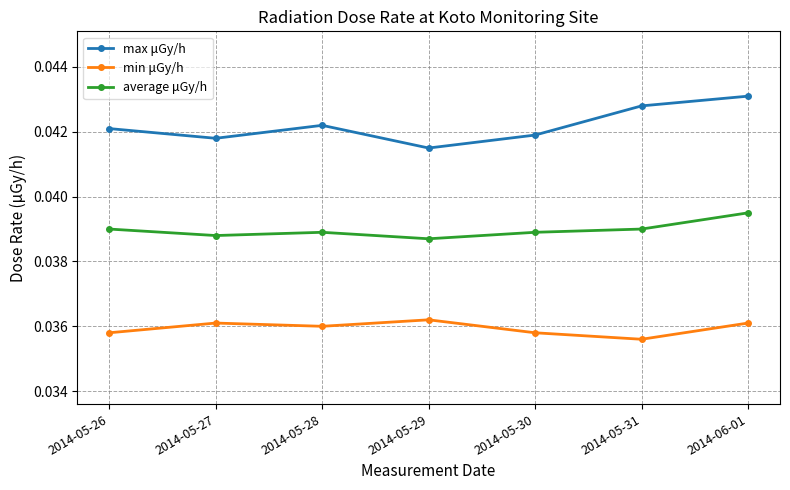

At which label does average μGy/h reach its peak?

2014-06-01